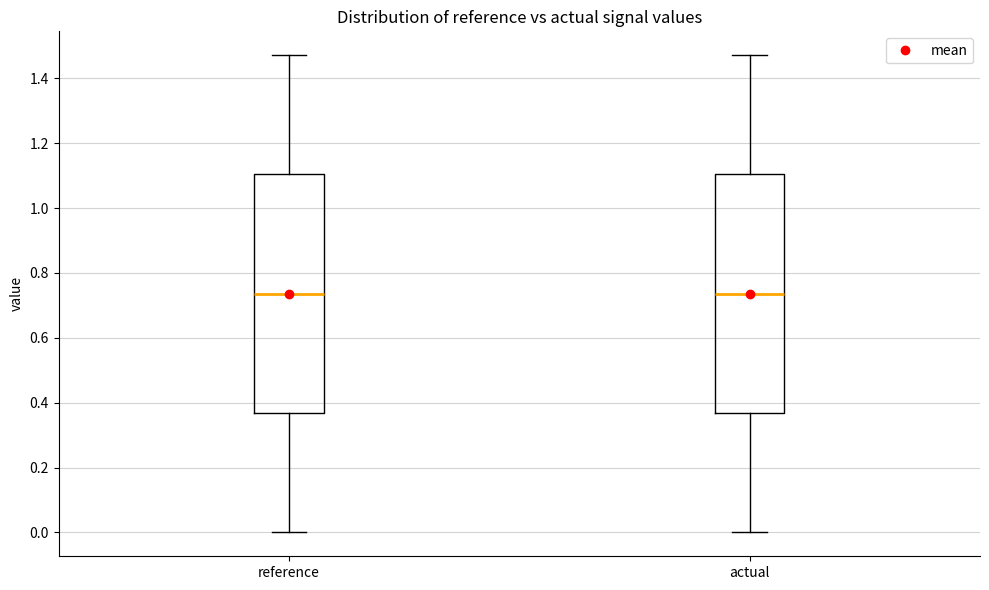

Reading left to right, transcribe this box plot: for each box, give where its median line is, the range the box spans, and where its two whiskers end, as read against the y-axis. The values are not printed on the chart, so give them approximately, as read against the axis.

reference: median 0.74, box 0.36 to 1.10, whiskers 0.00 to 1.48
actual: median 0.74, box 0.36 to 1.10, whiskers 0.00 to 1.48